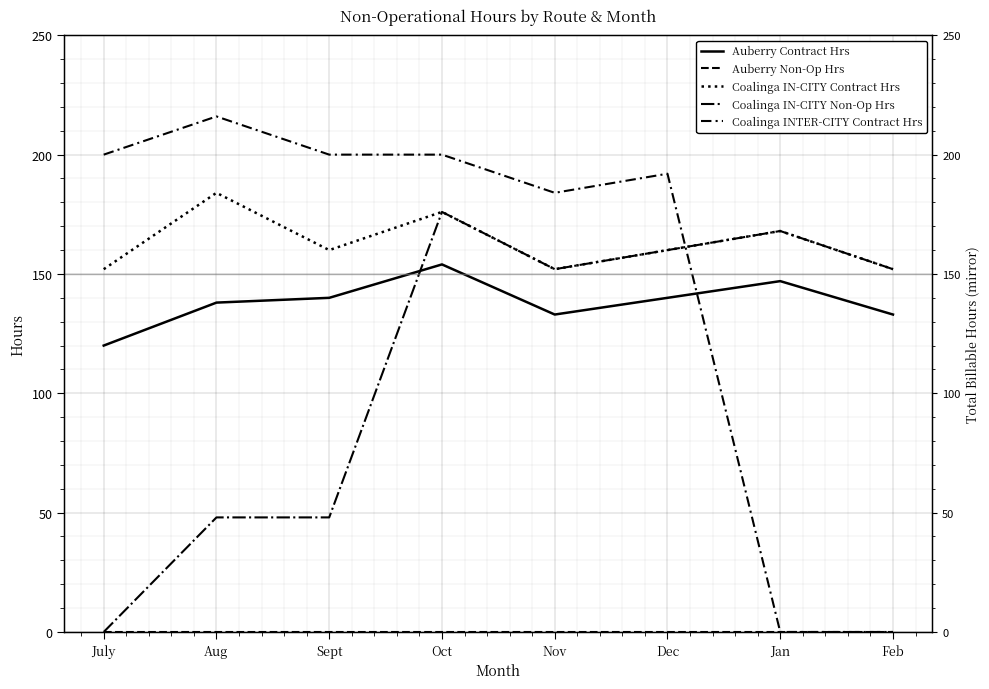

In Coalinga INTER-CITY Contract Hrs, how many points are lower than both neighbors (excluding endpoints)?

1